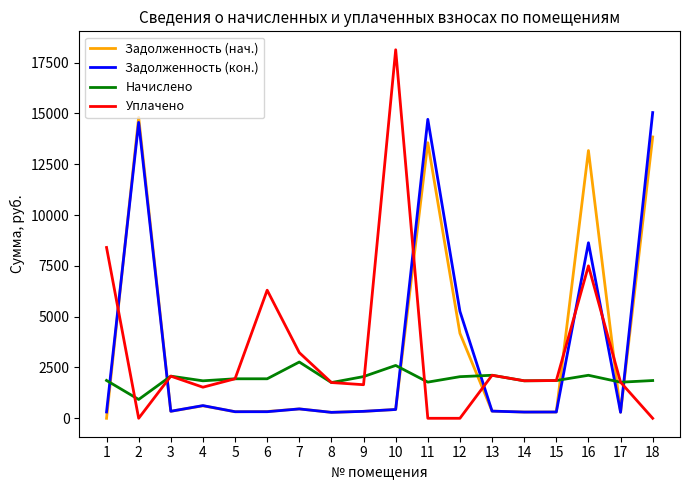

The value of Начислено at 4 is 1235.9. True or false?

False